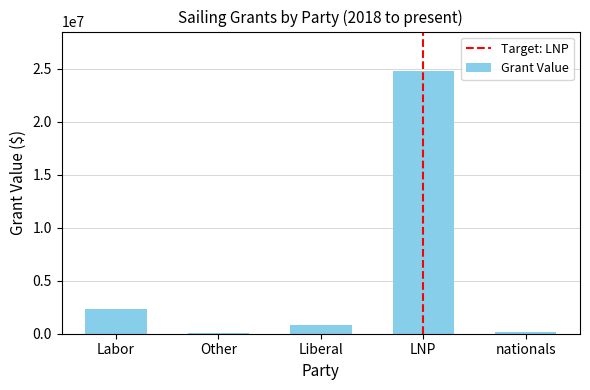

Between LNP and nationals, which is larger?

LNP